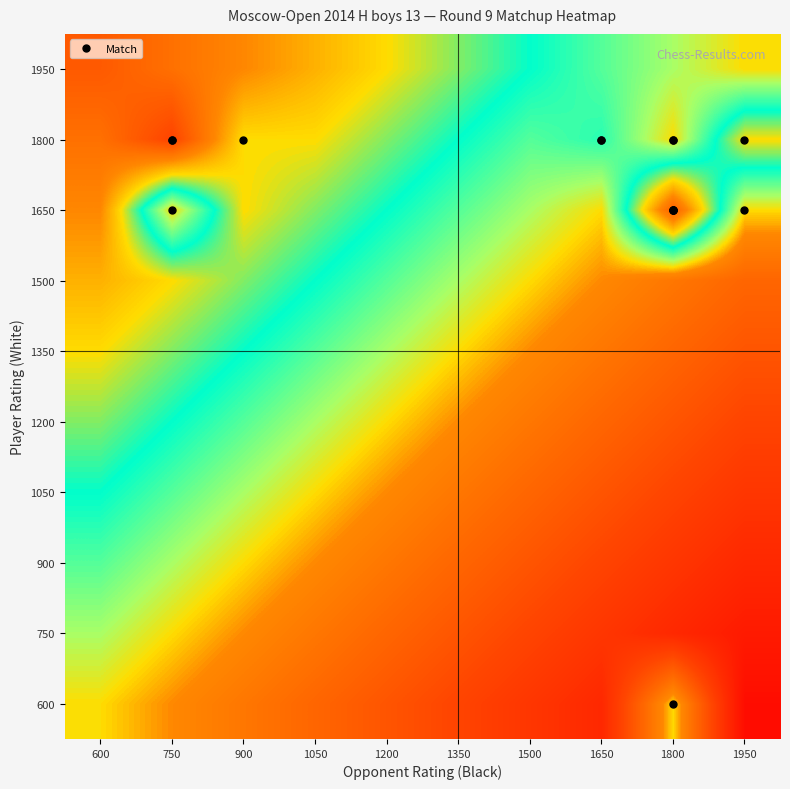

Reading left to right, transcribe all the data shown in this chart.

600: 600=0.5	750=0.5	900=0.4	1050=0.3	1200=0.3	1350=0.2	1500=0.2	1650=0.1	1800=0.5	1950=0.1
750: 600=0.6	750=0.5	900=0.5	1050=0.4	1200=0.3	1350=0.3	1500=0.2	1650=0.2	1800=0.1	1950=0.1
900: 600=0.6	750=0.6	900=0.5	1050=0.5	1200=0.4	1350=0.3	1500=0.3	1650=0.2	1800=0.2	1950=0.1
1050: 600=0.7	750=0.6	900=0.6	1050=0.5	1200=0.5	1350=0.4	1500=0.3	1650=0.3	1800=0.2	1950=0.2
1200: 600=0.7	750=0.7	900=0.6	1050=0.6	1200=0.5	1350=0.5	1500=0.4	1650=0.3	1800=0.3	1950=0.2
1350: 600=0.8	750=0.7	900=0.7	1050=0.6	1200=0.6	1350=0.5	1500=0.5	1650=0.4	1800=0.3	1950=0.3
1500: 600=0.8	750=0.8	900=0.7	1050=0.7	1200=0.6	1350=0.6	1500=0.5	1650=0.5	1800=0.4	1950=0.3
1650: 600=0.8	750=0.5	900=0.8	1050=0.7	1200=0.7	1350=0.6	1500=0.6	1650=0.5	1800=0.9	1950=0.5
1800: 600=0.9	750=1.0	900=0.8	1050=0.8	1200=0.7	1350=0.7	1500=0.6	1650=0.6	1800=0.5	1950=0.8
1950: 600=0.9	750=0.9	900=0.8	1050=0.8	1200=0.8	1350=0.7	1500=0.7	1650=0.6	1800=0.6	1950=0.5